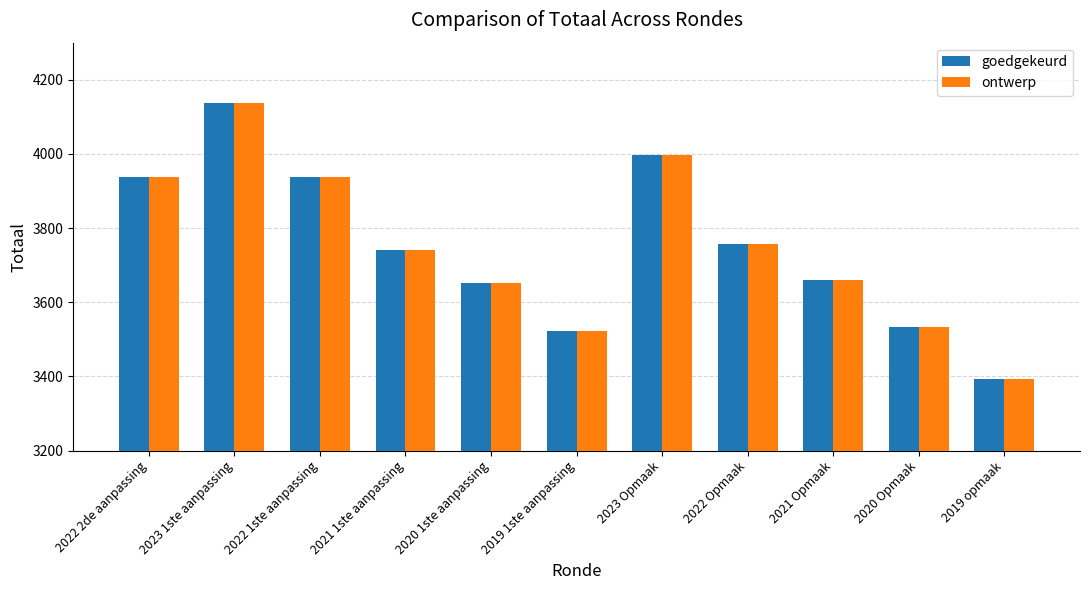

Where does the goedgekeurd series first go above 3742?

2022 2de aanpassing